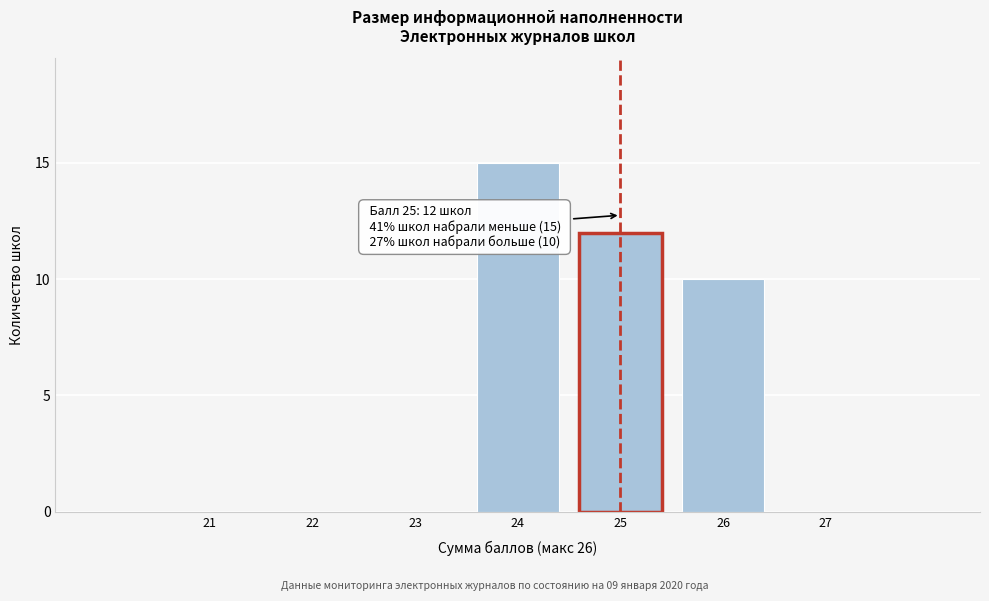

Reading left to right, list all the values displayed in this chart.

21=0	22=0	23=0	24=15	25=12	26=10	27=0